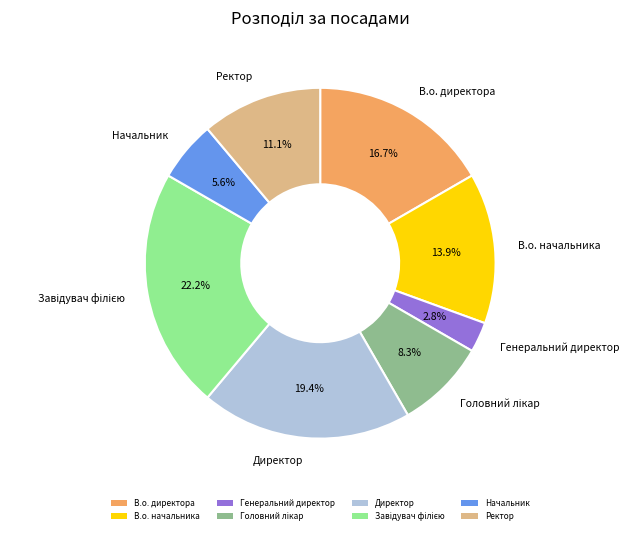

Does any single category account for the majority?

No